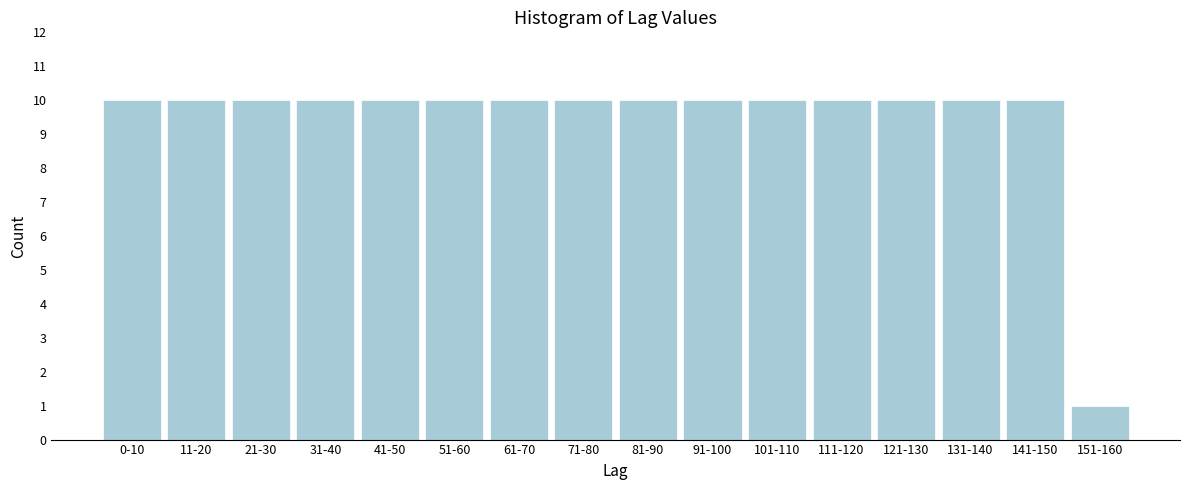

Reading left to right, transcribe all the data shown in this chart.

0-10=10	11-20=10	21-30=10	31-40=10	41-50=10	51-60=10	61-70=10	71-80=10	81-90=10	91-100=10	101-110=10	111-120=10	121-130=10	131-140=10	141-150=10	151-160=1